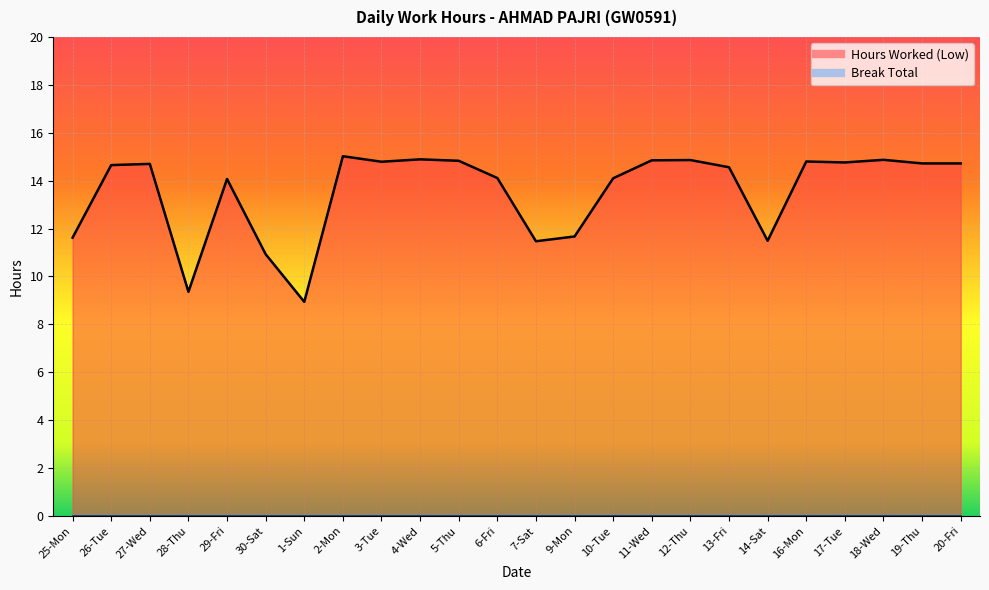

At which label does the data first exceed 14?

26-Tue